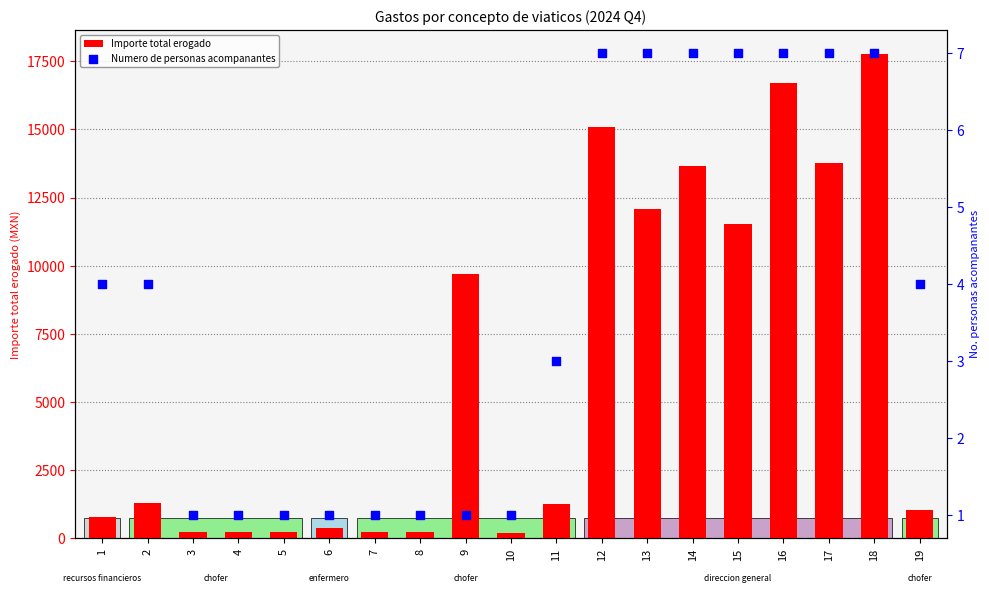

Which series has the largest total across all categories?

Importe total erogado